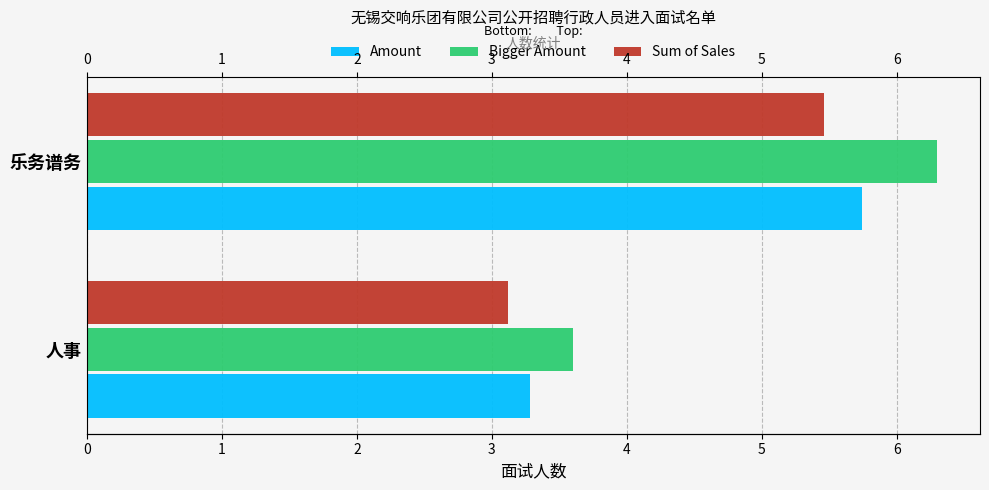

What is the value of the Amount bar at the 2nd from the left?

5.7